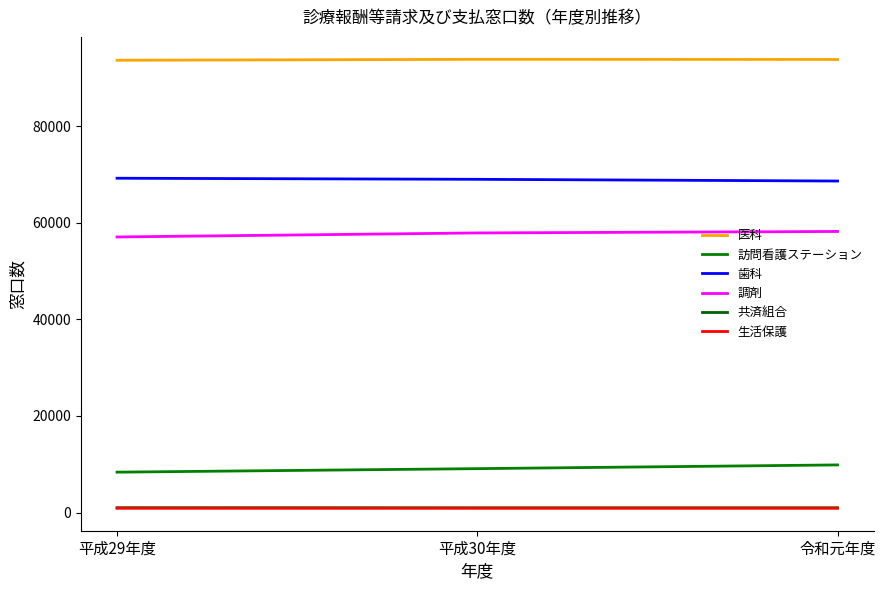

Reading right to left, transcribe all the data shown in this chart.

医科: 93778	93806	93615
訪問看護ステーション: 9876	9104	8378
歯科: 68624	68978	69203
調剤: 58185	57882	57049
共済組合: 1012	1013	1032
生活保護: 907	907	904